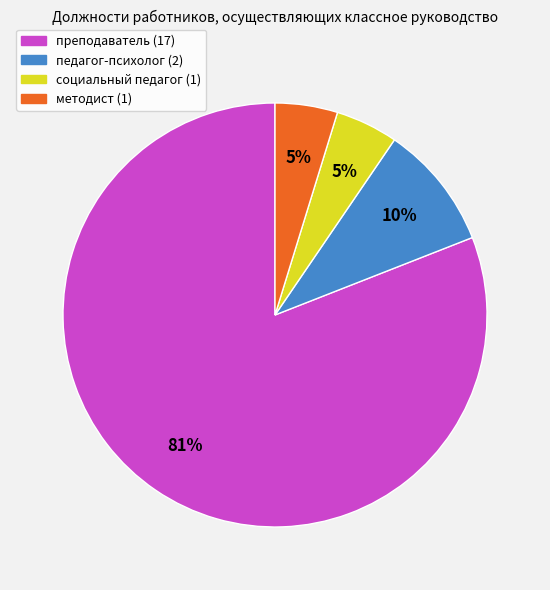

Do преподаватель (17) and педагог-психолог (2) together represent more than half of the pie?

Yes